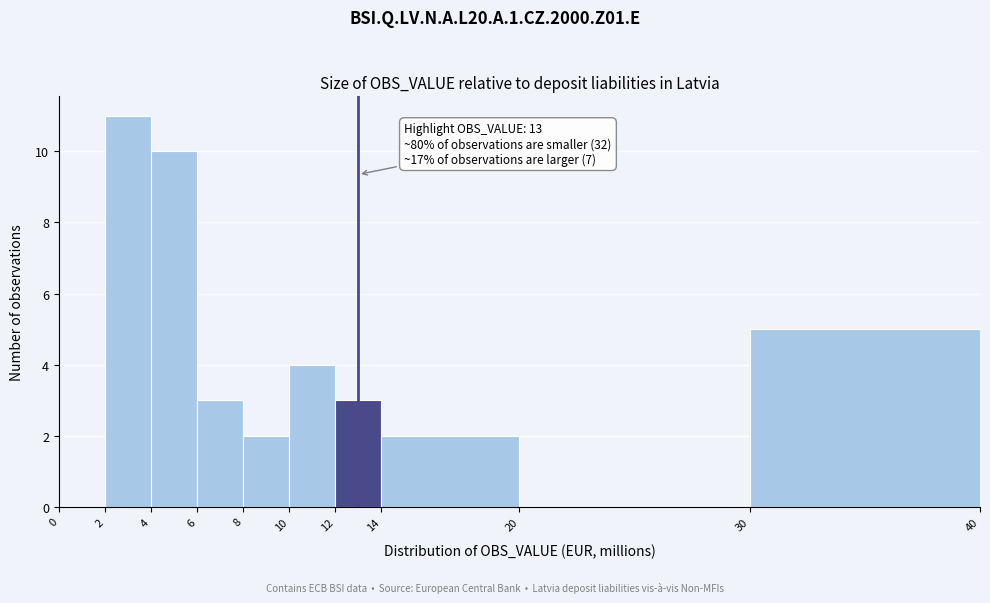

Over which range of the x-axis is the bar tallest?

2 to 4